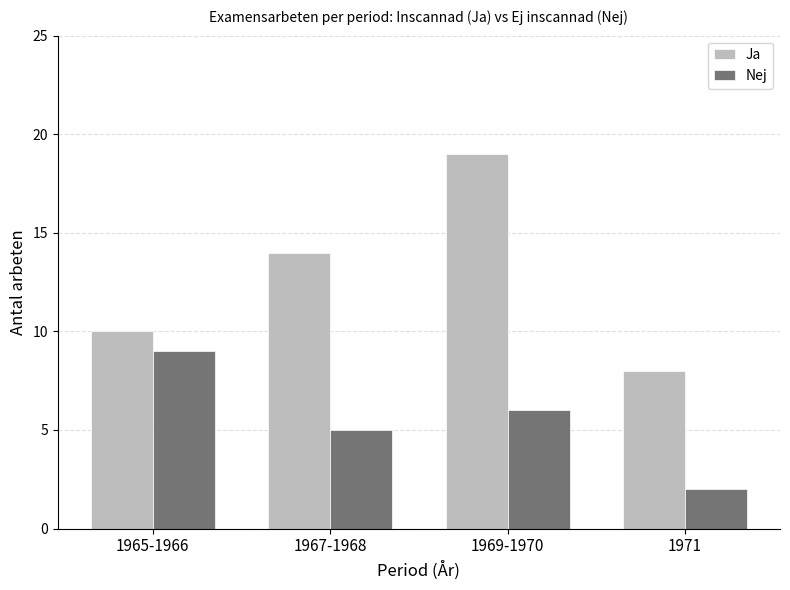

Is the value of Nej at 1969-1970 greater than the value of Ja at 1971?

No